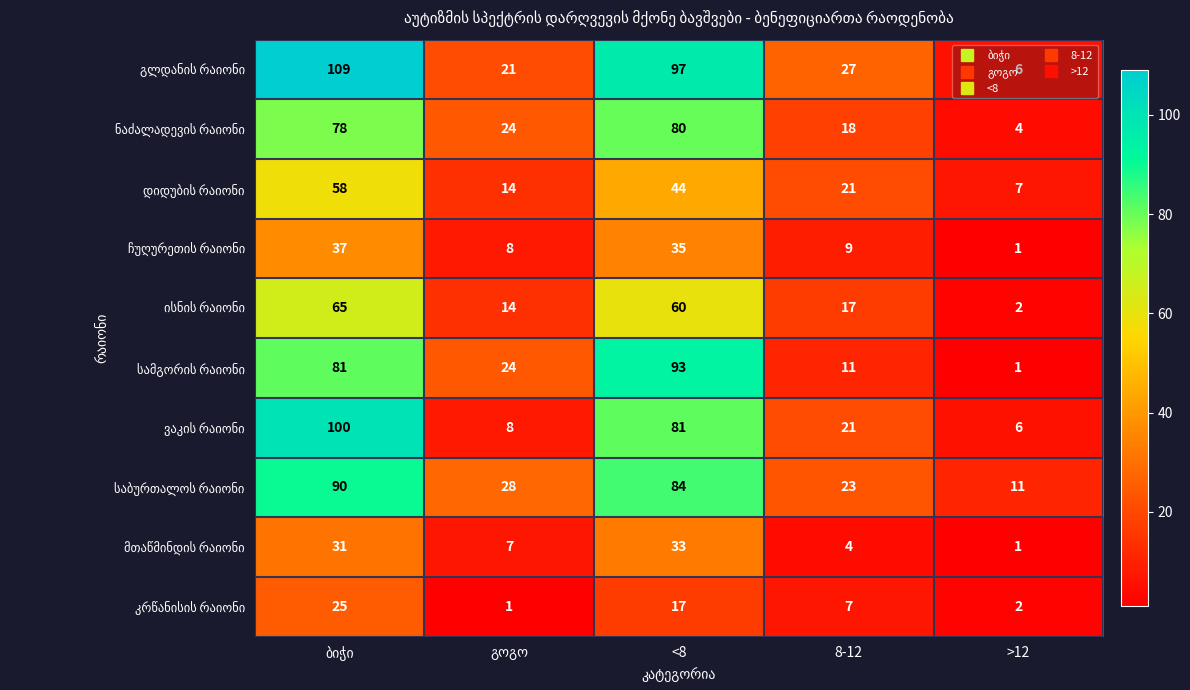

What is the greatest value displayed?

109